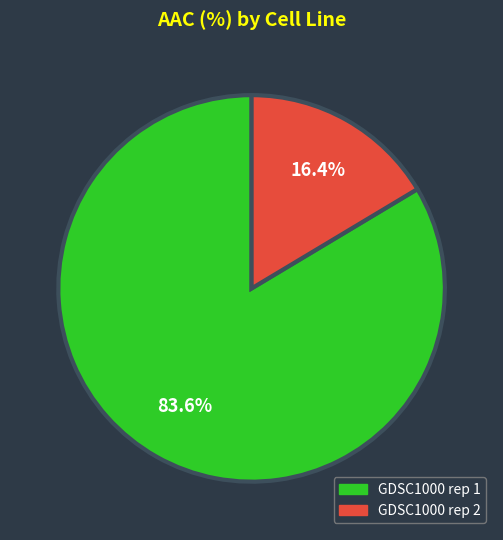

Rank the categories by value from highest to lowest.

GDSC1000 rep 1, GDSC1000 rep 2